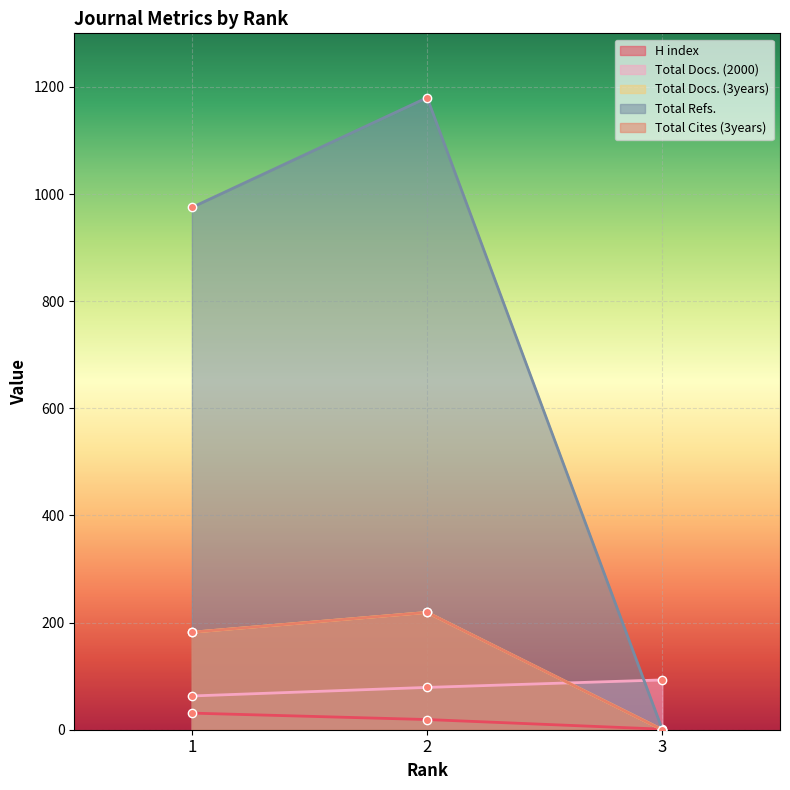

At which category does the chart reach its peak across all series?

2